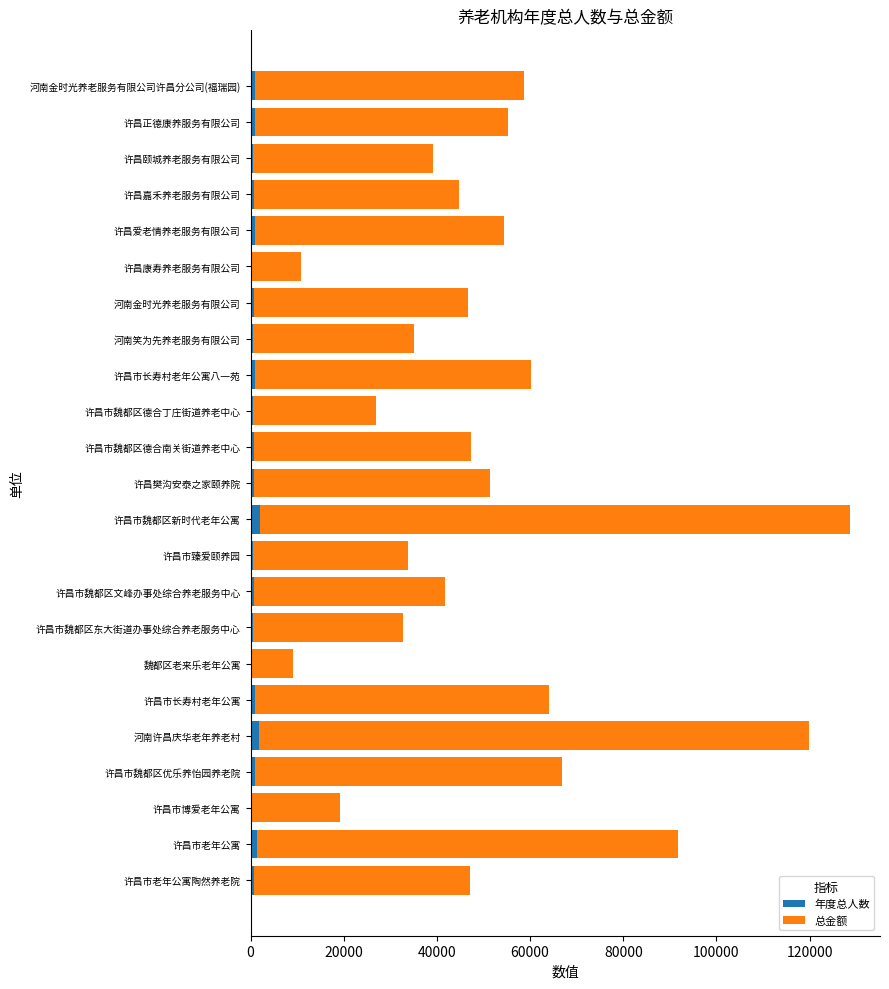

At which category is the sum across all series the highest?

许昌市魏都区新时代老年公寓